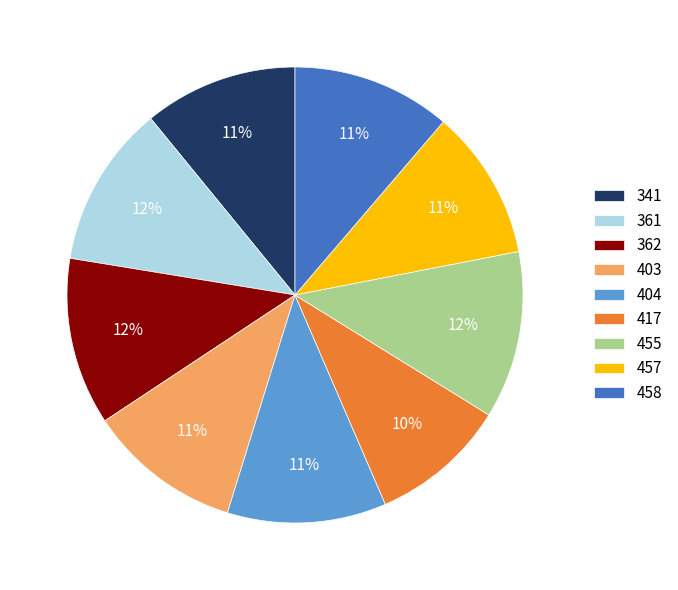

What is the smallest slice in the pie chart?

417